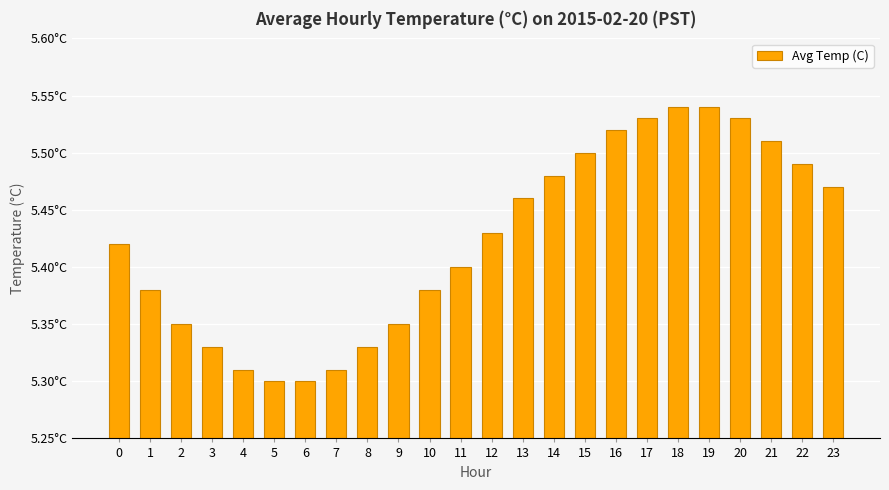

Approximately how many times larger is the value at 18 compared to 6?

1.0